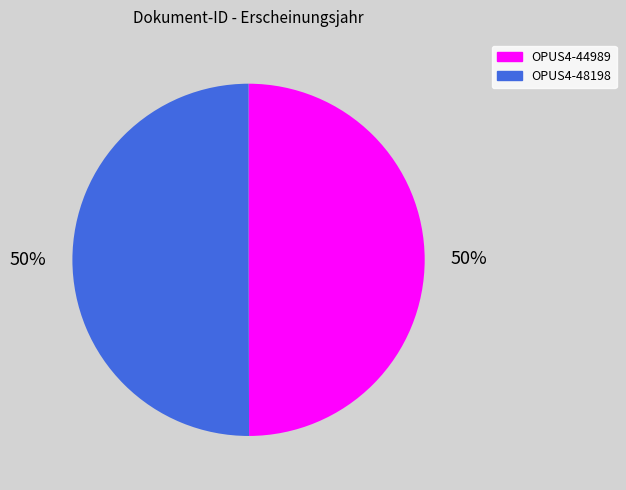

The OPUS4-44989 slice represents 40% of the pie. True or false?

False